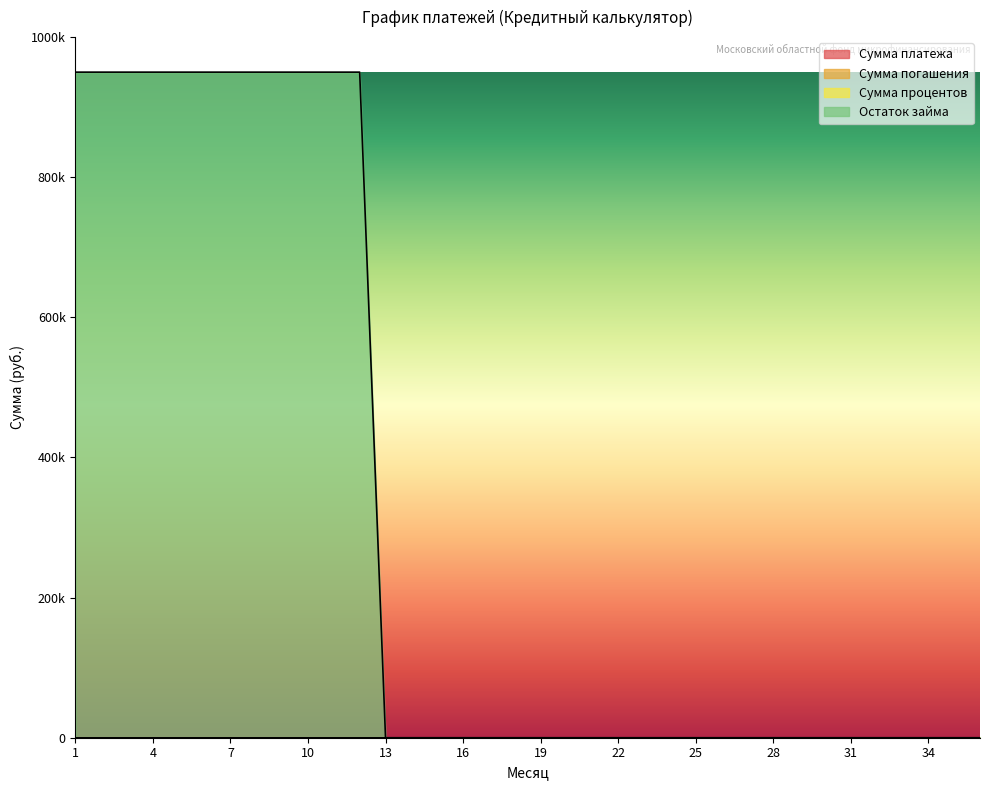

At which category does the chart reach its peak across all series?

1